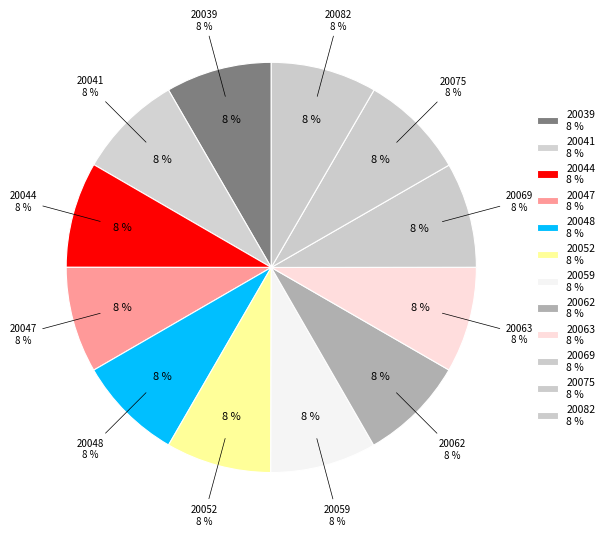

Is there any slice that represents more than half of the pie?

No